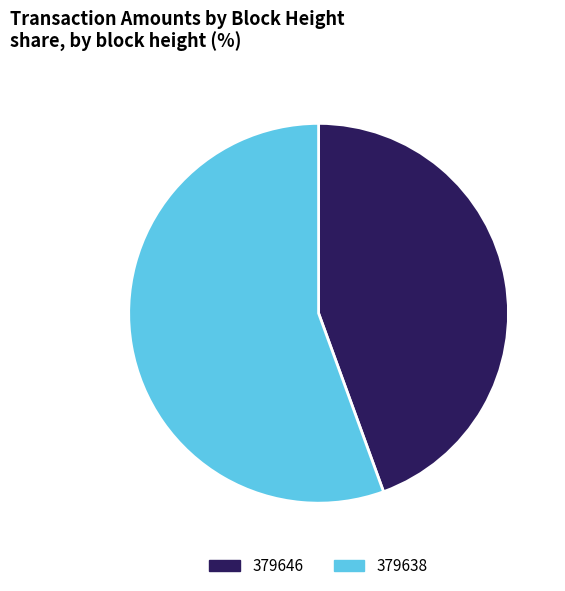

Rank the categories by value from highest to lowest.

379638, 379646